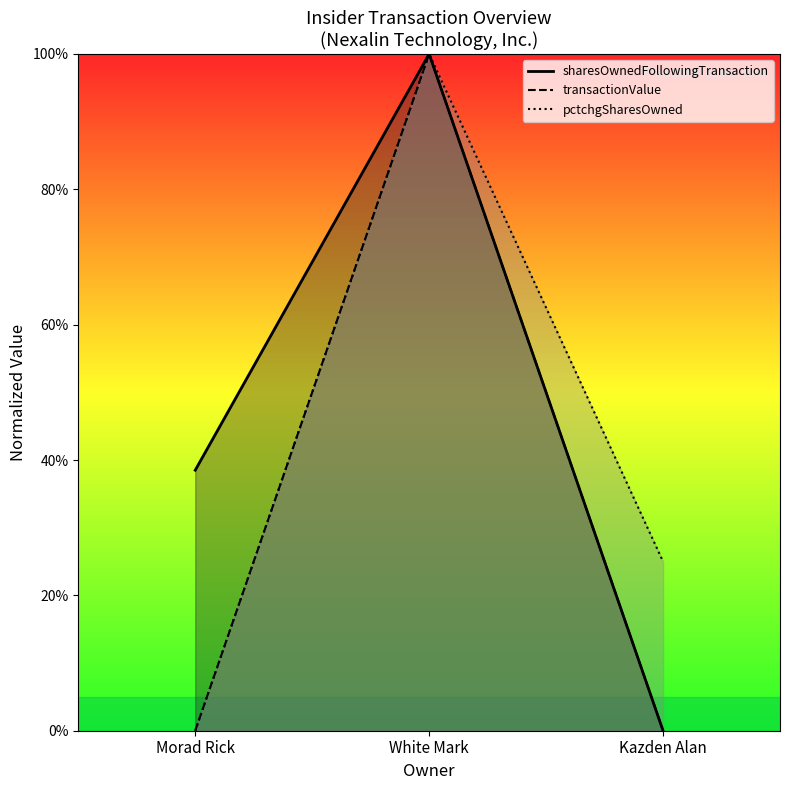

What is the sum of the sharesOwnedFollowingTransaction values at Kazden Alan and Morad Rick?

38.5